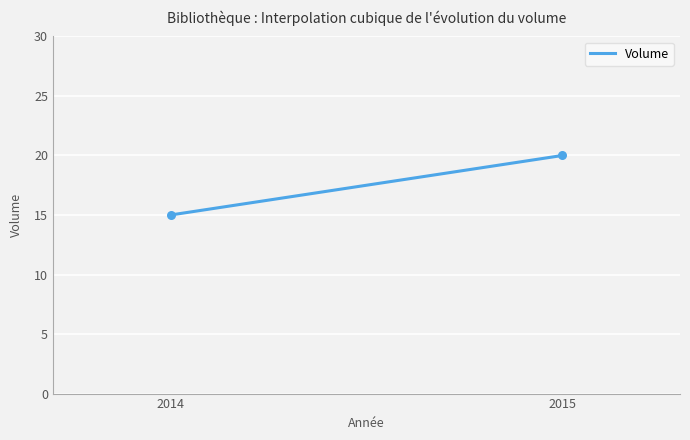

What is the difference between the maximum and minimum values?

5.0